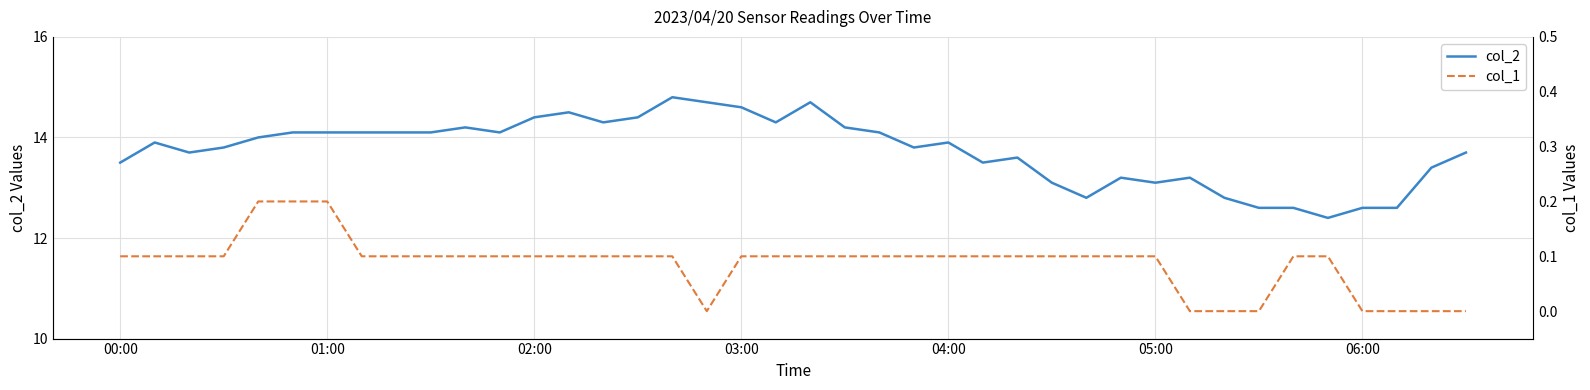

At which label does col_2 first exceed 13?

00:00